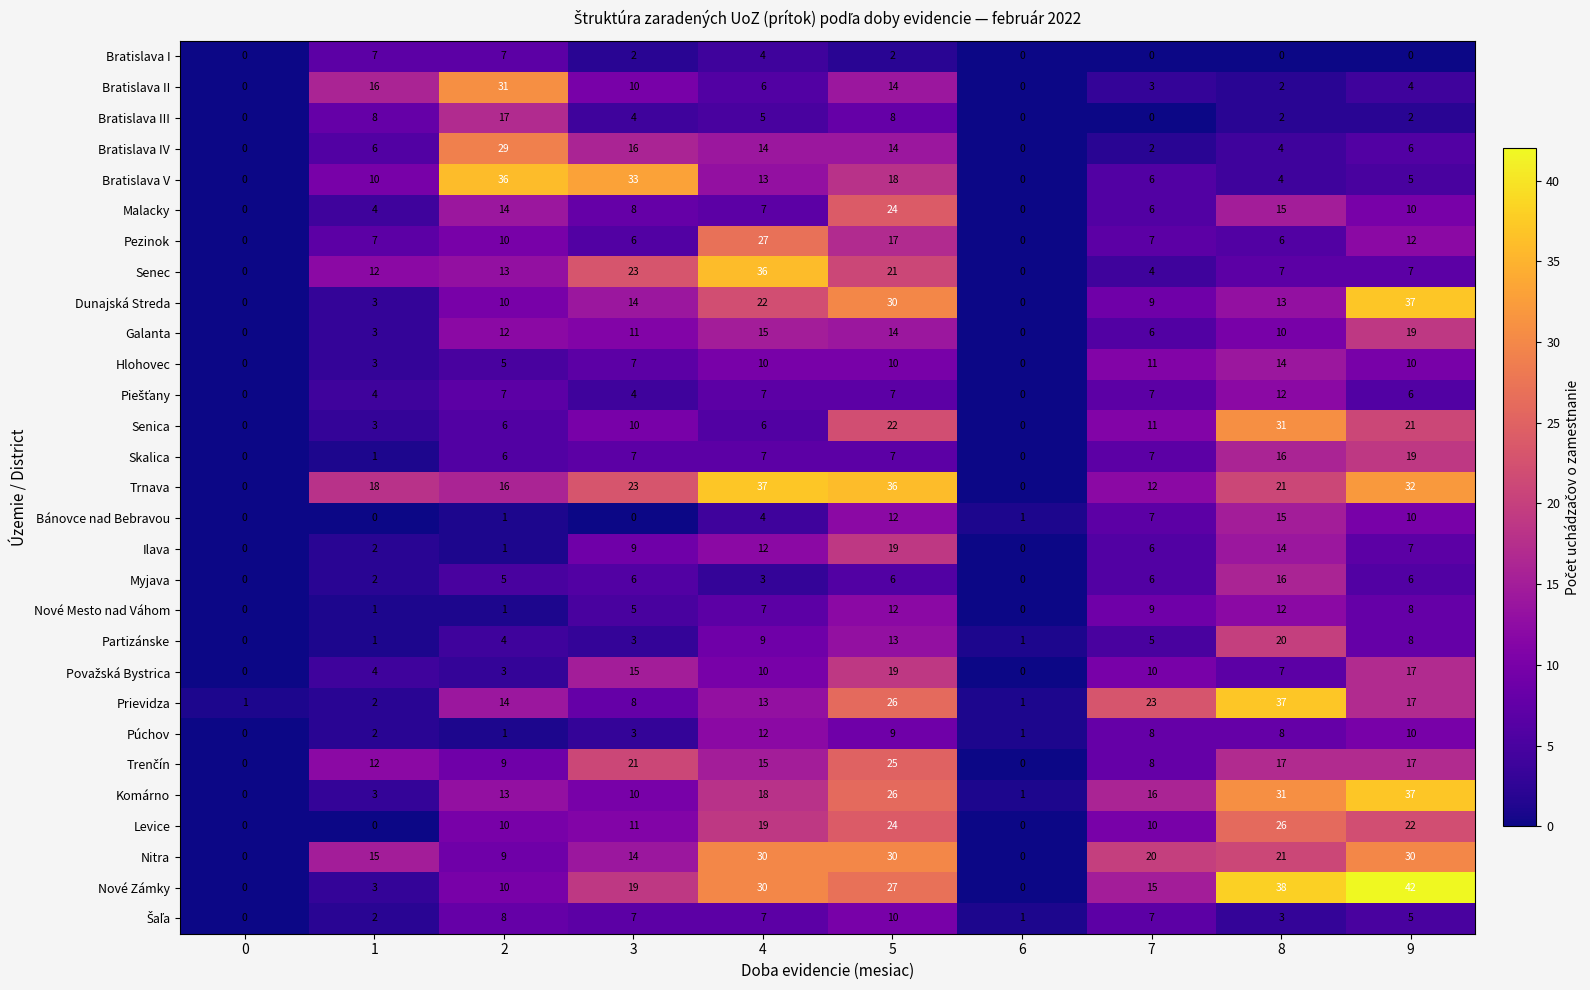

What is the greatest value displayed?

42